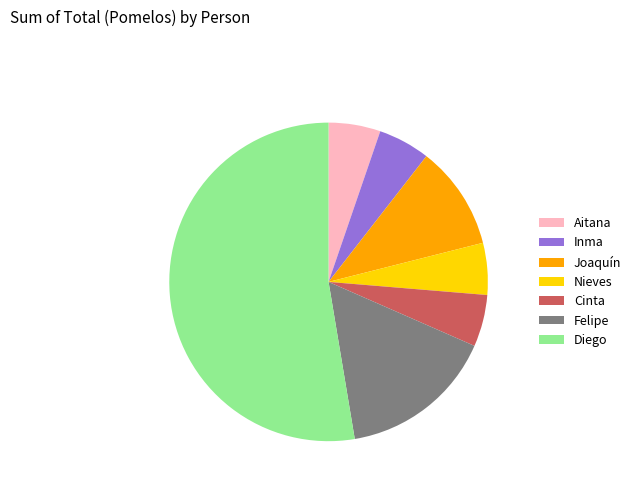

Combined, do Diego and Cinta account for over 50%?

Yes